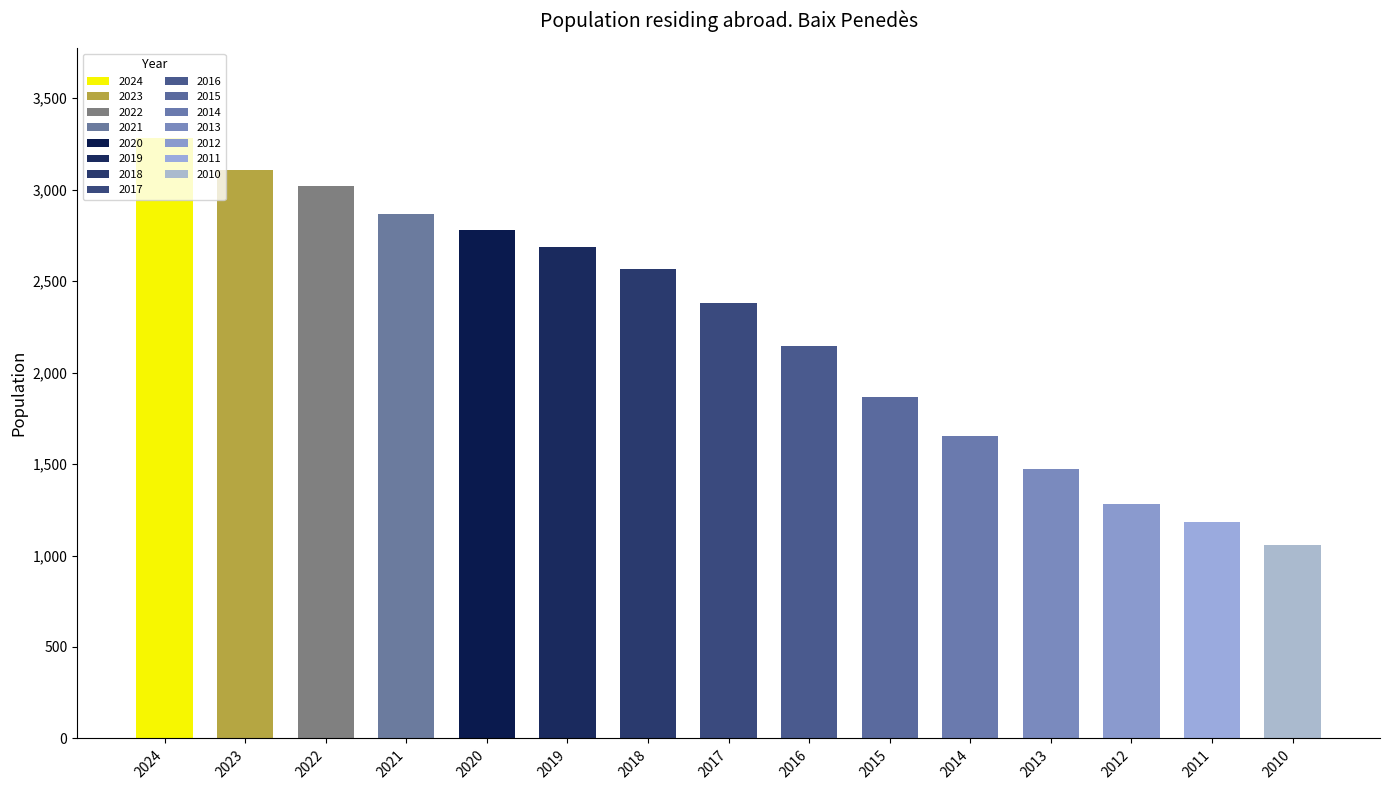

What is the sum of all values?

33345